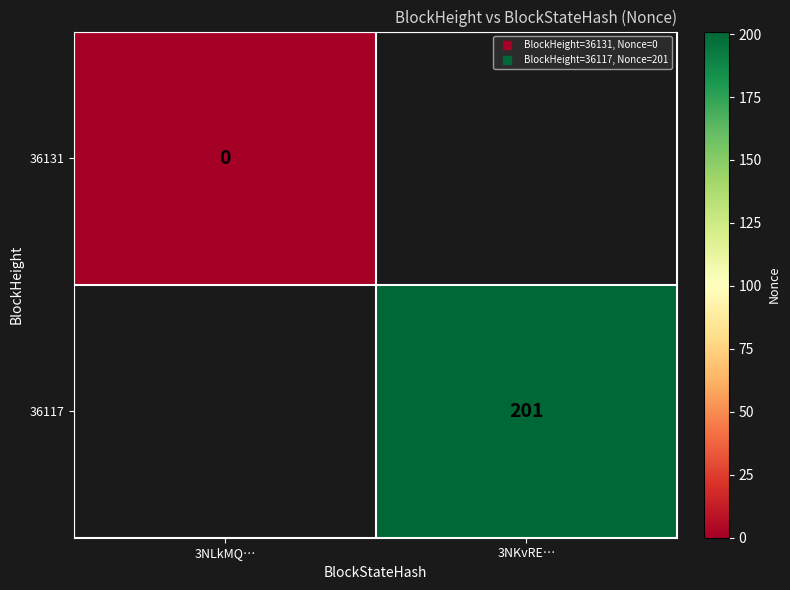

At how many categories does at least one series exceed 116?

1